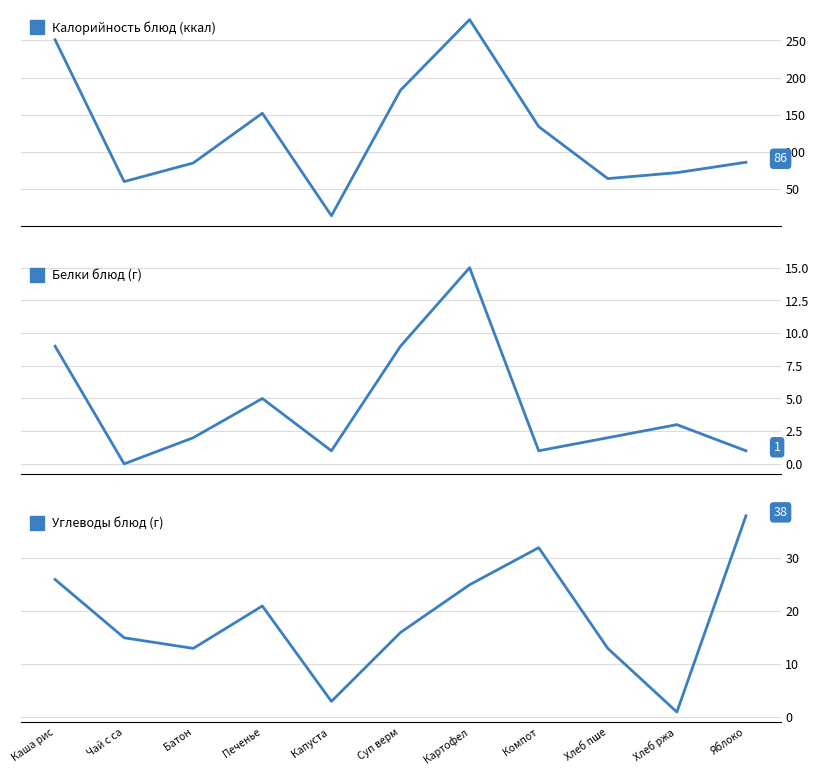

Which category has the highest value in the Белки блюд (г) series?

Картофел